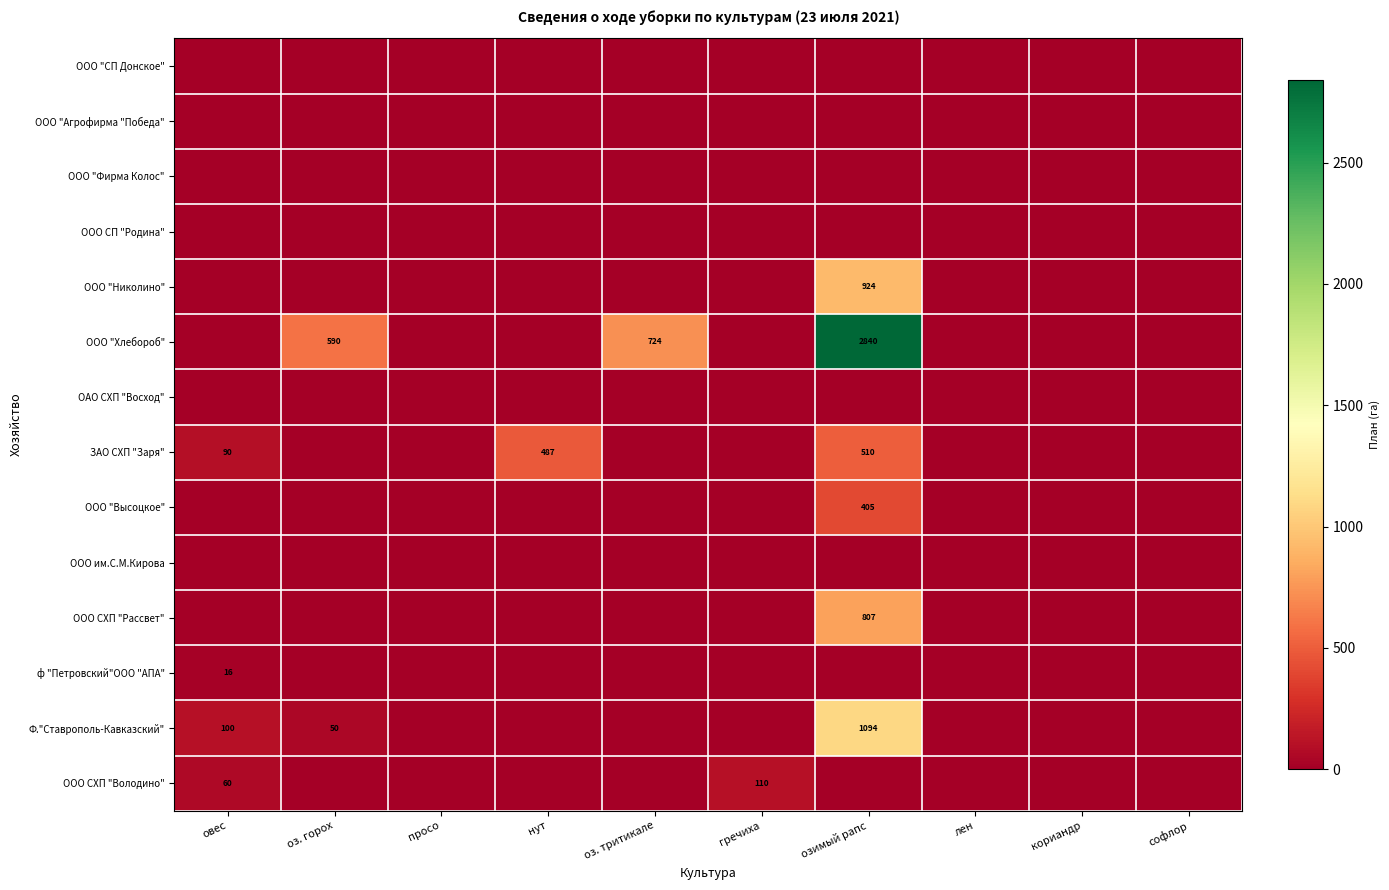

Which series has the largest total across all categories?

ООО "Хлебороб"